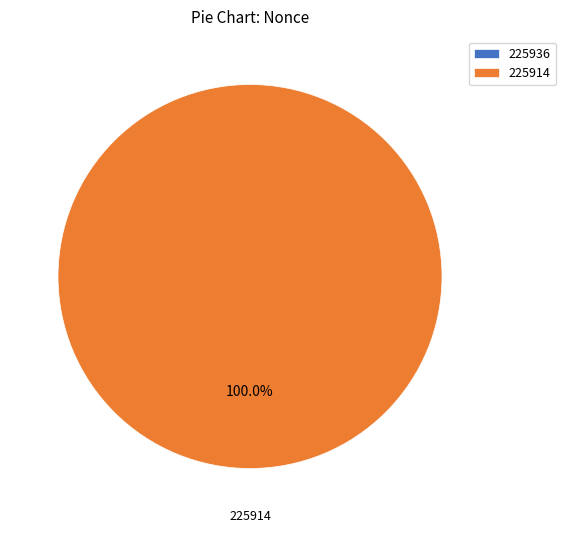

What is the largest slice in the pie chart?

225914